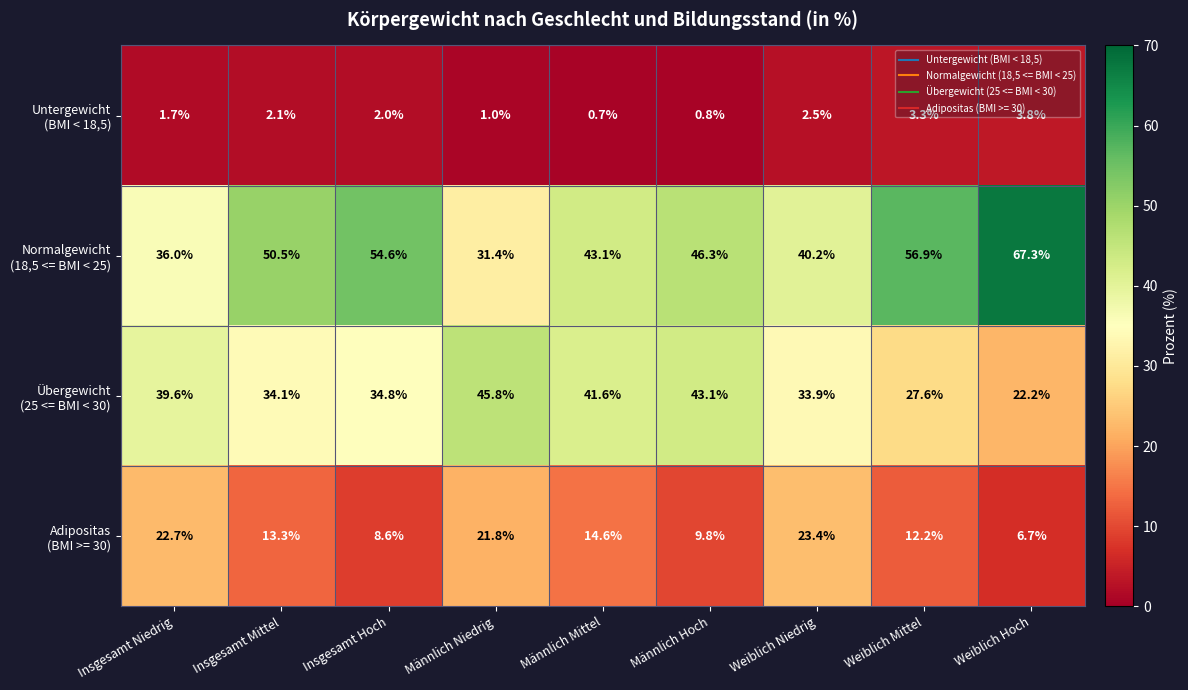

What is the difference between the highest and lowest values at Weiblich Niedrig?

37.7